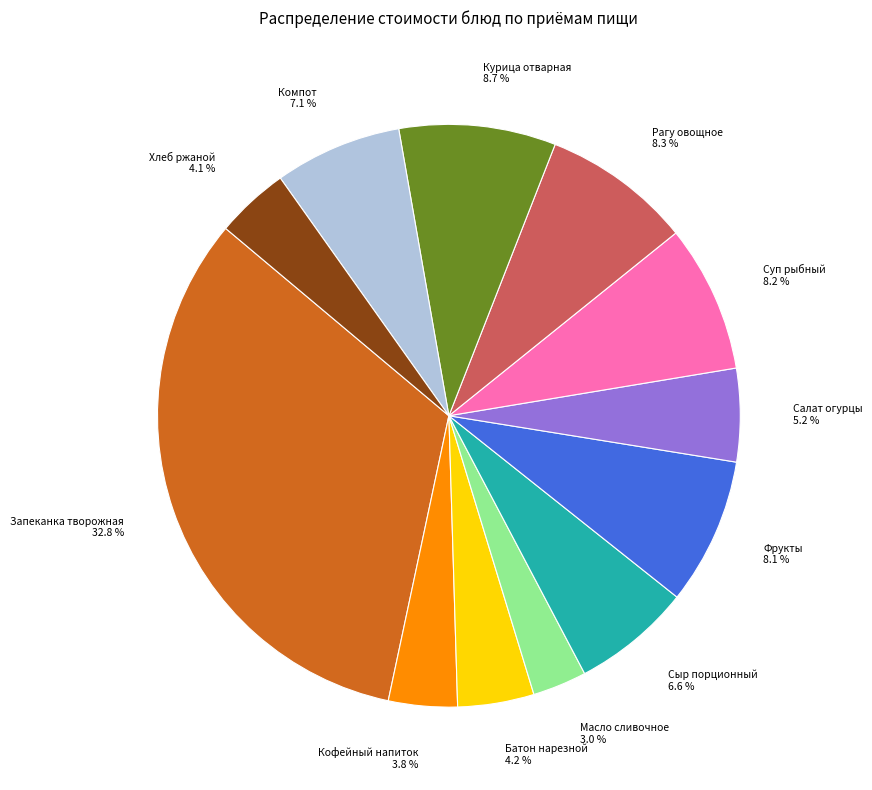

Between Салат огурцы and Запеканка творожная, which is larger?

Запеканка творожная